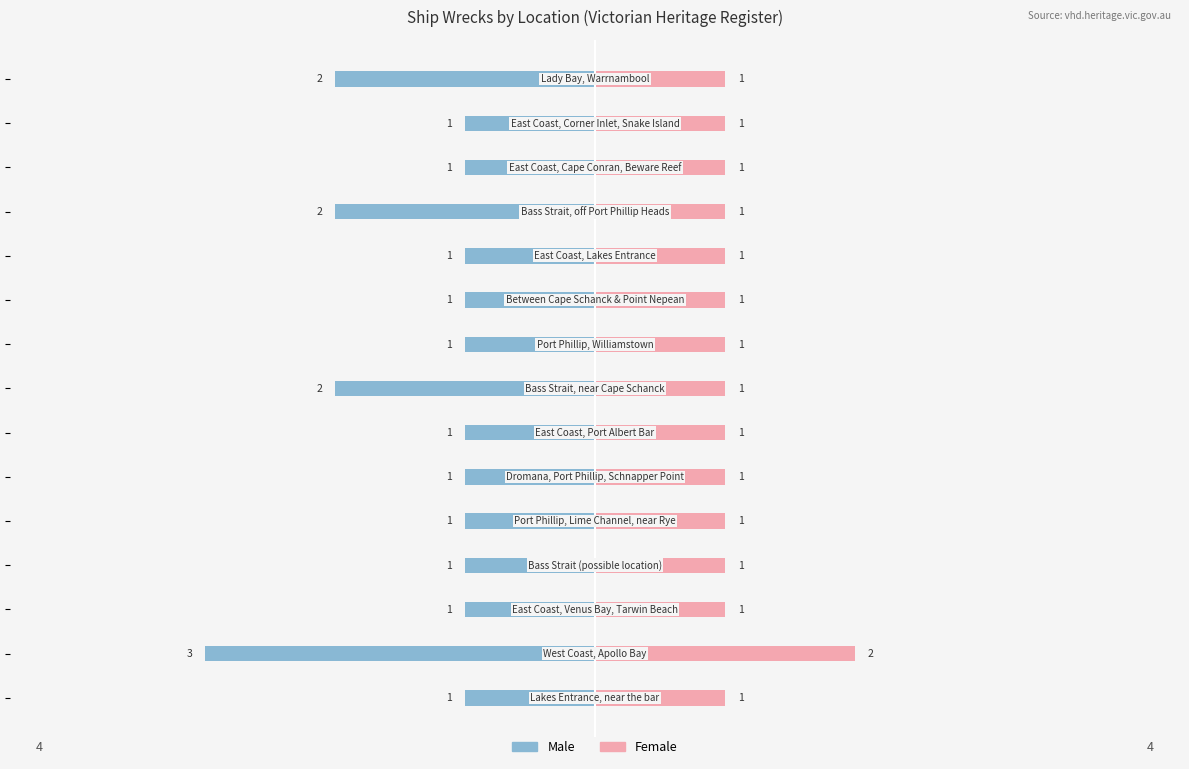

What is the approximate value of Male at 1?

-1